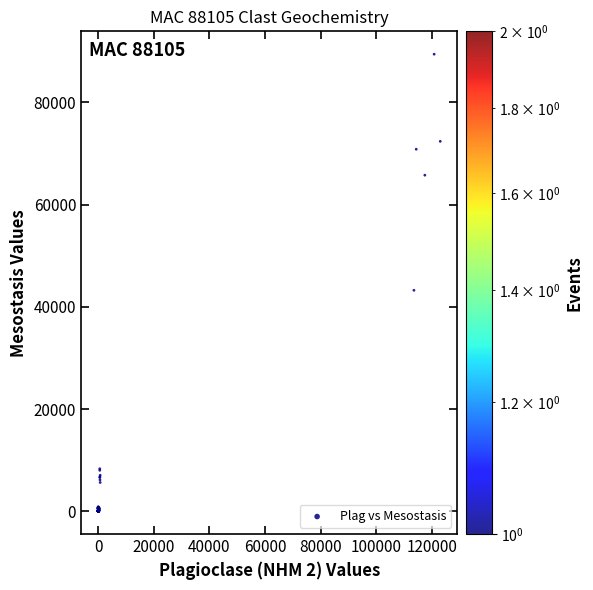

What is the range of Y values (max minus min)?

89455.5